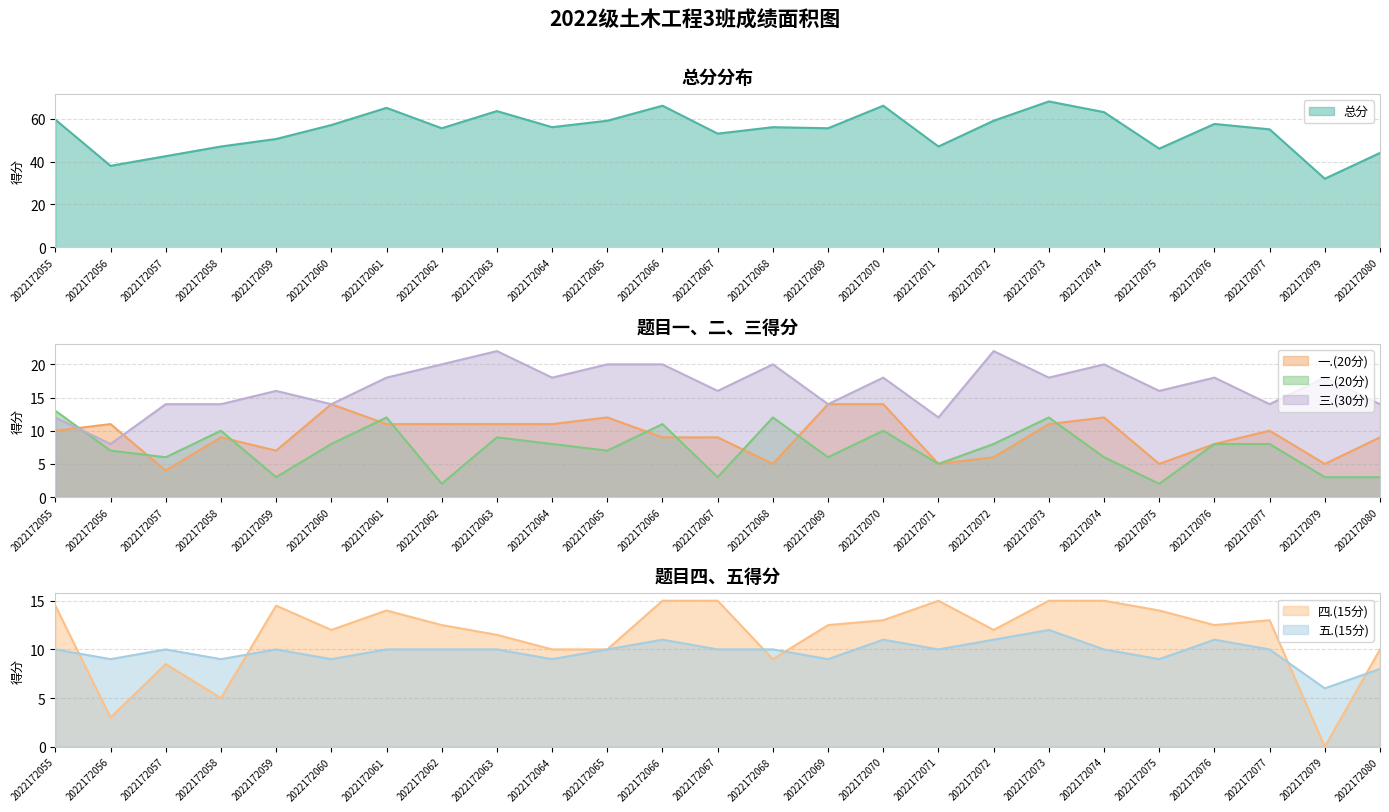

Where is 二.(20分) nearest to the value 7?

2022172056